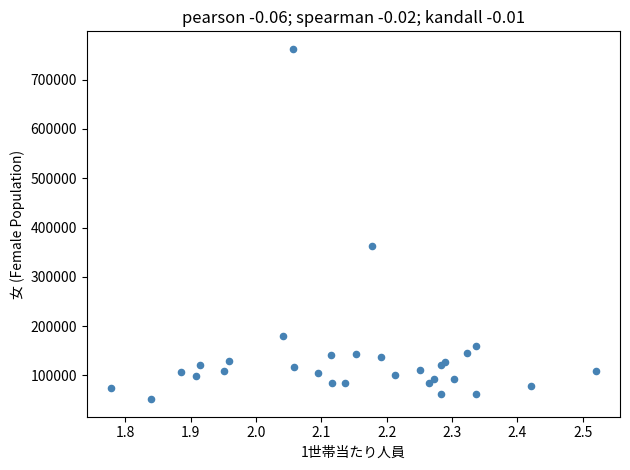

What Y value in the scatter plot is closest to 407128?

363305